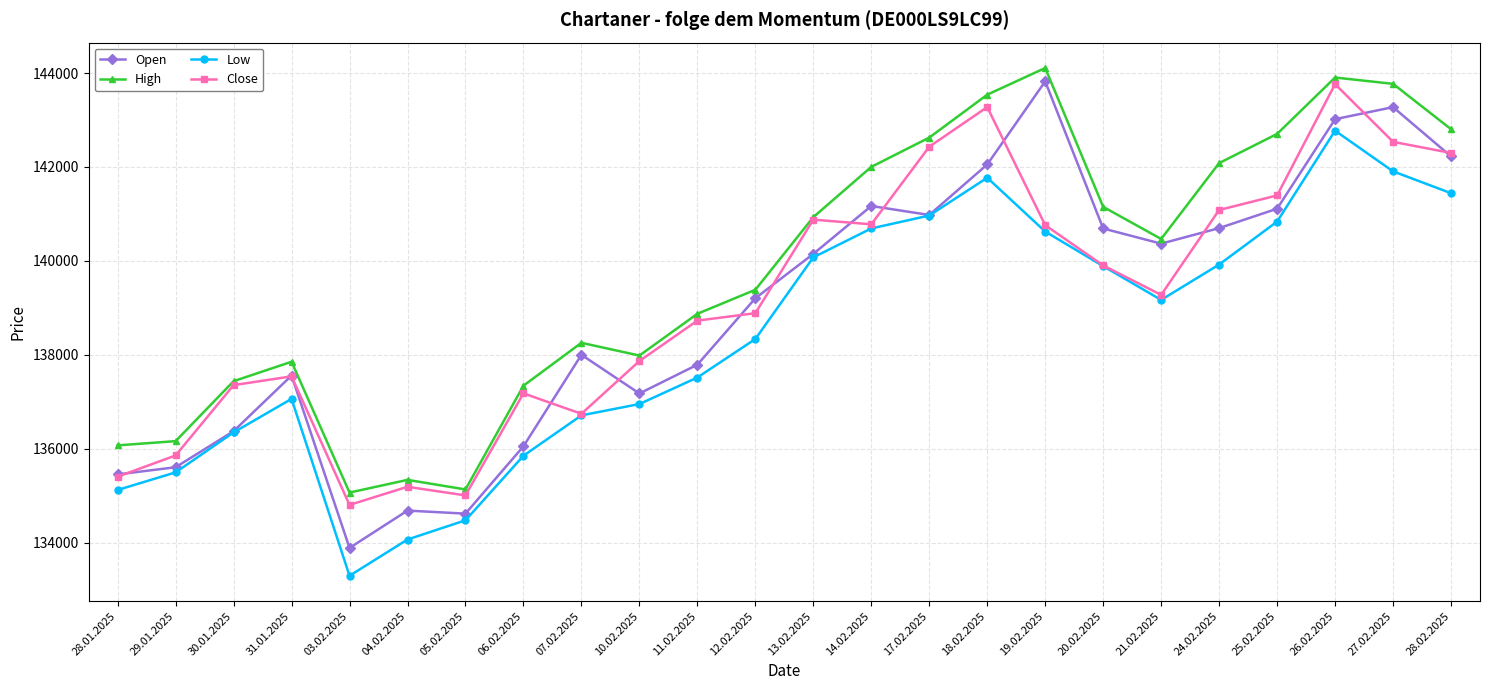

Between 03.02.2025 and 28.02.2025, which series saw the biggest shift?

Open